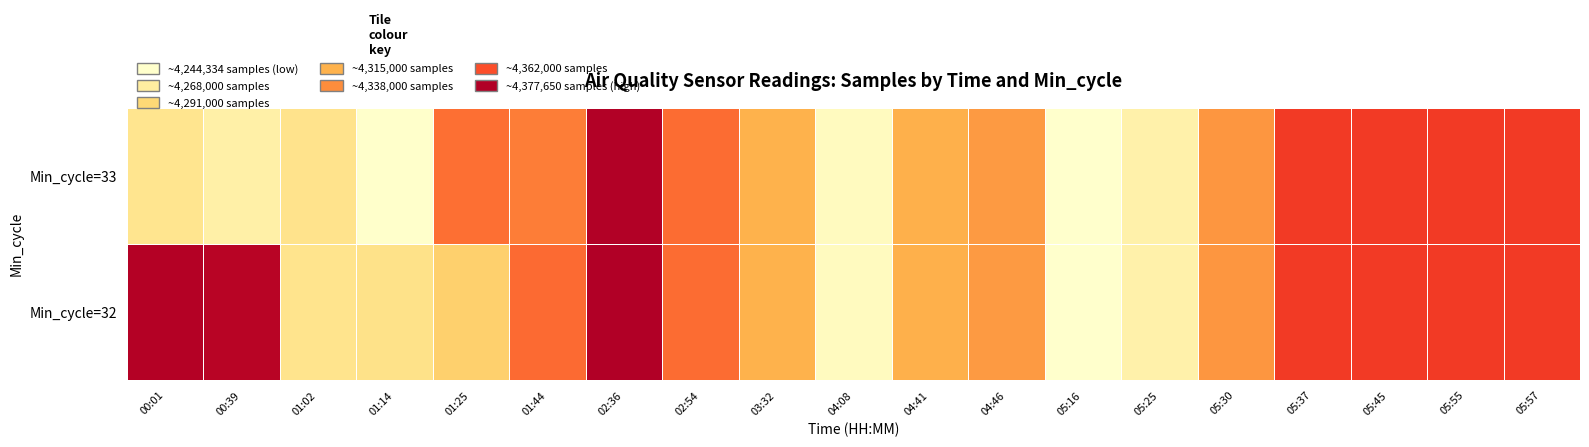

Reading right to left, what are all the values shown in this chart?

Min_cycle=32: 05:57=4346595	05:55=4346856	05:45=4346922	05:37=4346670	05:30=4316131	05:25=4259282	05:16=4244334	04:46=4313822	04:41=4302505	04:08=4250065	03:32=4301222	02:54=4330369	02:36=4377650	01:44=4330824	01:25=4286574	01:14=4273986	01:02=4271968	00:39=4374957	00:01=4376190
Min_cycle=33: 05:57=4346595	05:55=4346856	05:45=4346922	05:37=4346670	05:30=4316131	05:25=4259282	05:16=4244334	04:46=4313822	04:41=4302505	04:08=4250065	03:32=4301222	02:54=4330369	02:36=4376753	01:44=4325558	01:25=4329728	01:14=4244902	01:02=4272901	00:39=4260681	00:01=4271284